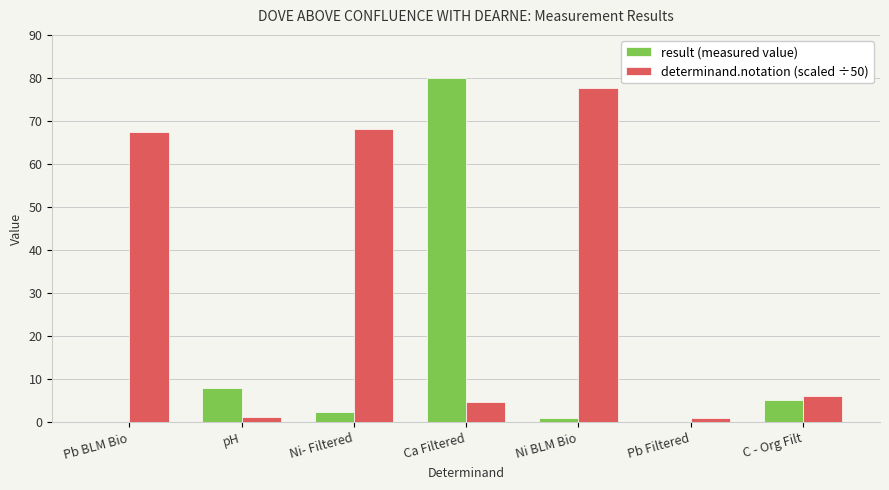

What is the sum of the result (measured value) values at Pb Filtered and pH?

8.2